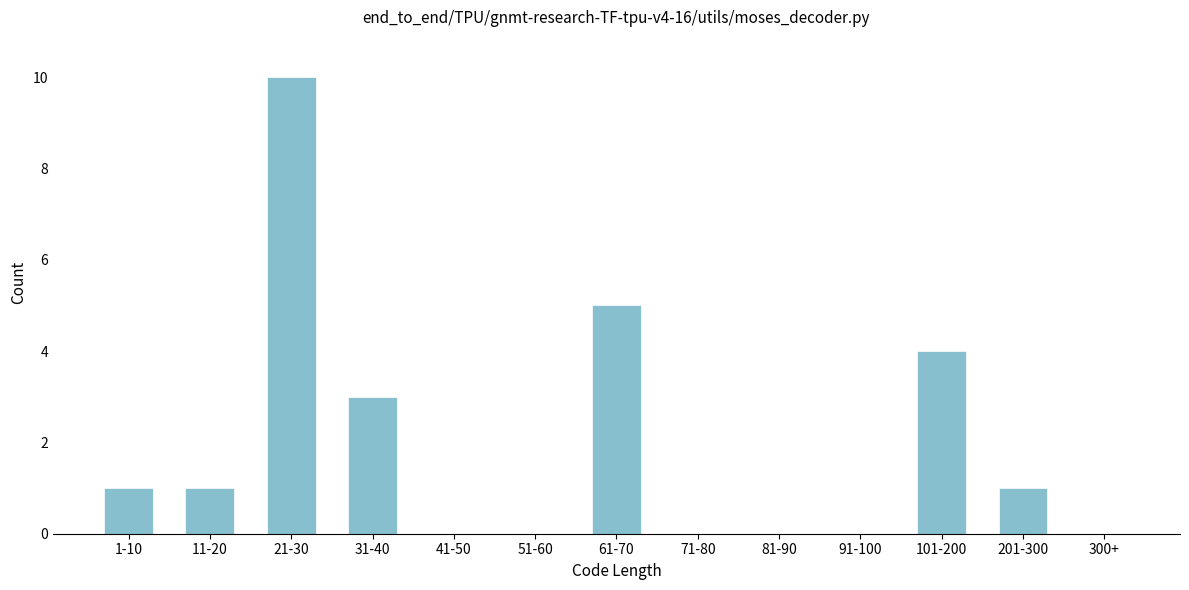

Reading left to right, extract all data points from this chart.

1-10=1	11-20=1	21-30=10	31-40=3	41-50=0	51-60=0	61-70=5	71-80=0	81-90=0	91-100=0	101-200=4	201-300=1	300+=0